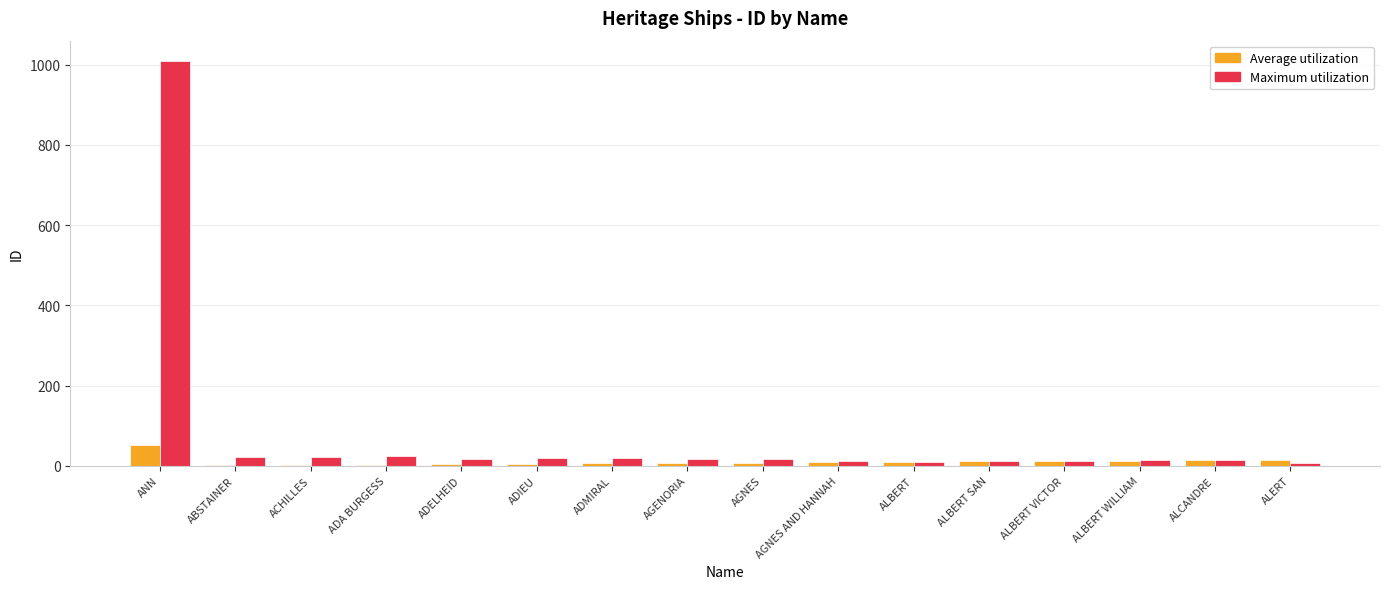

Are the bars grouped side by side (vs. stacked)?

Yes